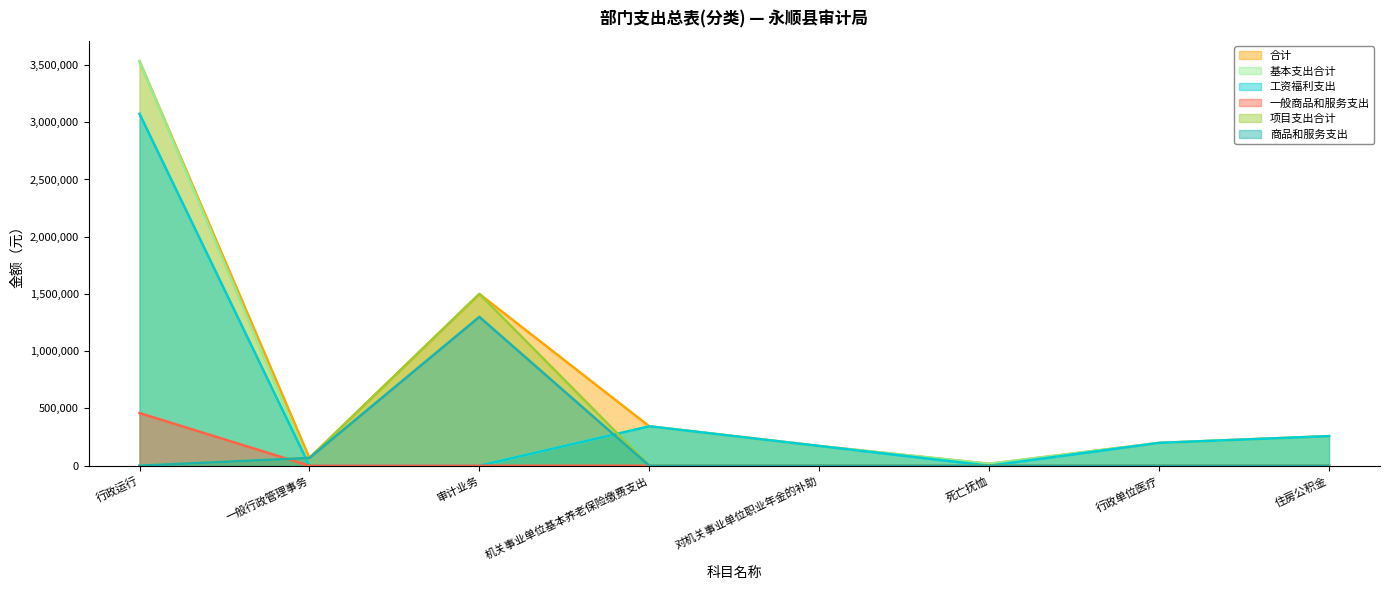

What is the label of the 6th point from the right?

审计业务